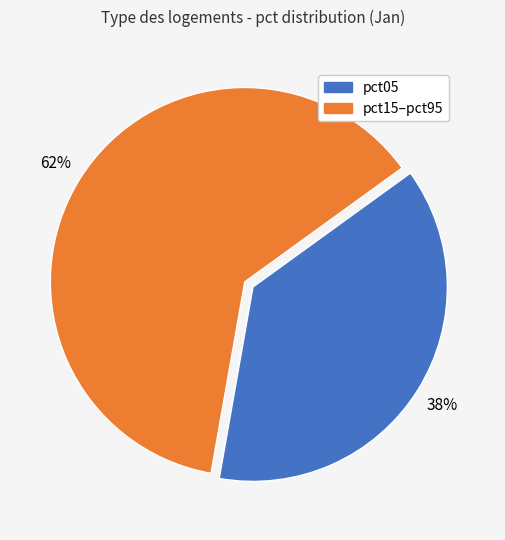

Is there a majority slice in this chart?

Yes